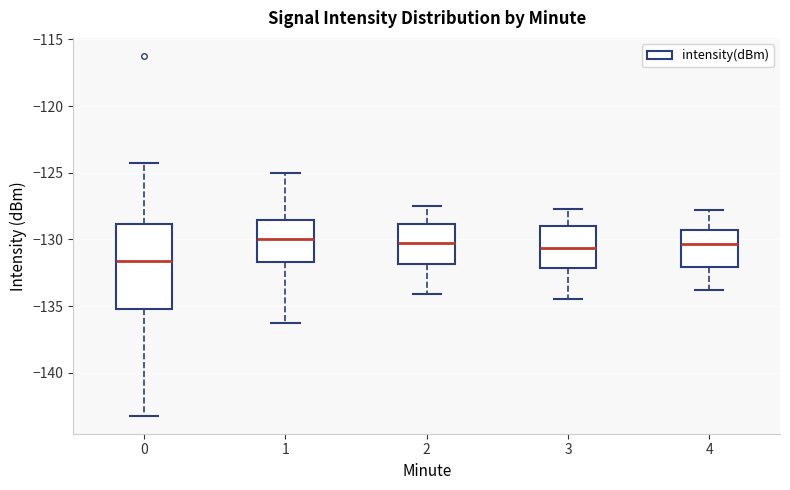

Which box is the tallest, from its lower edge to its upper edge?

0